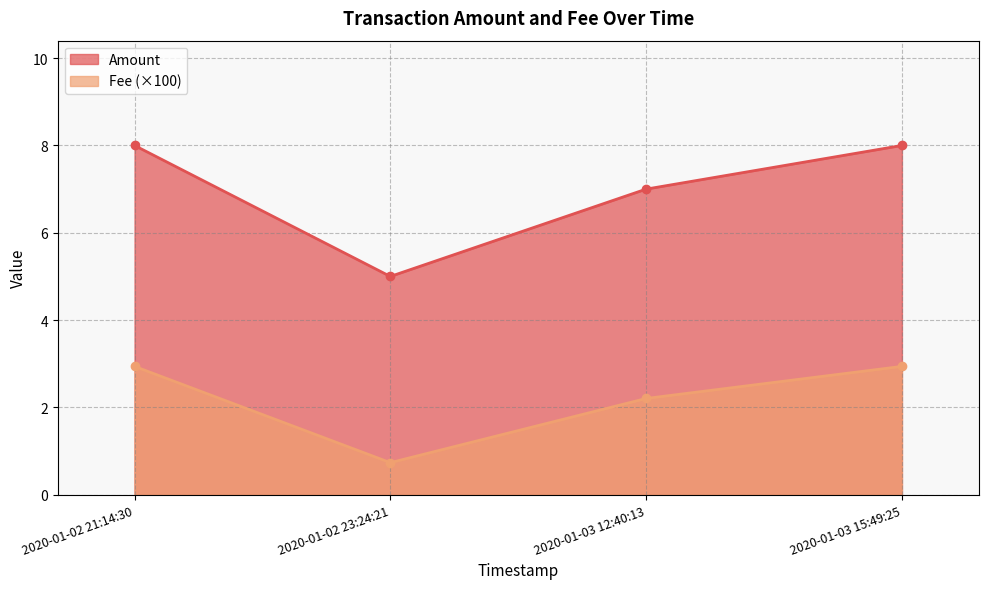

What is the label of the 2nd point from the right?

2020-01-03 12:40:13